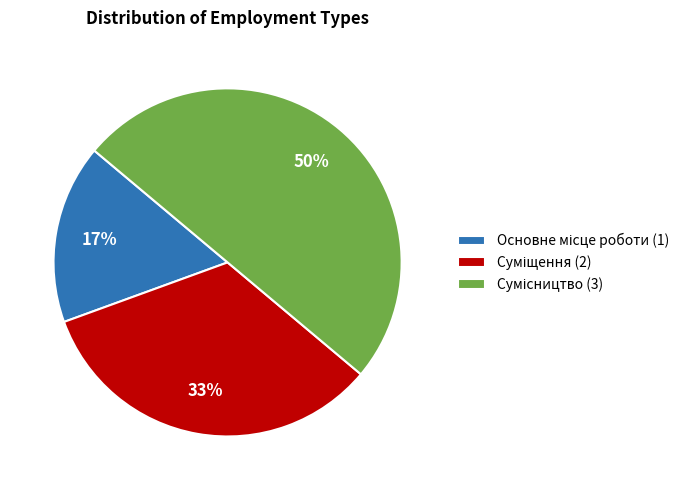

To the nearest percent, what is the average slice percentage?

33%